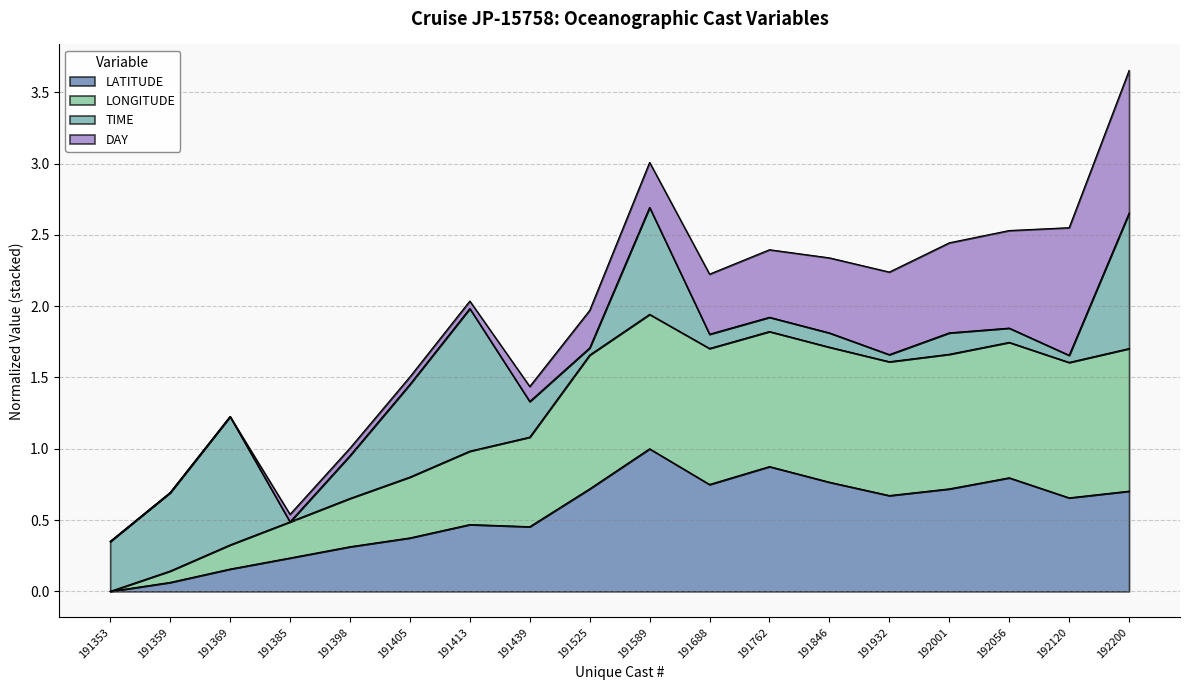

At which category does the chart reach its minimum across all series?

191353